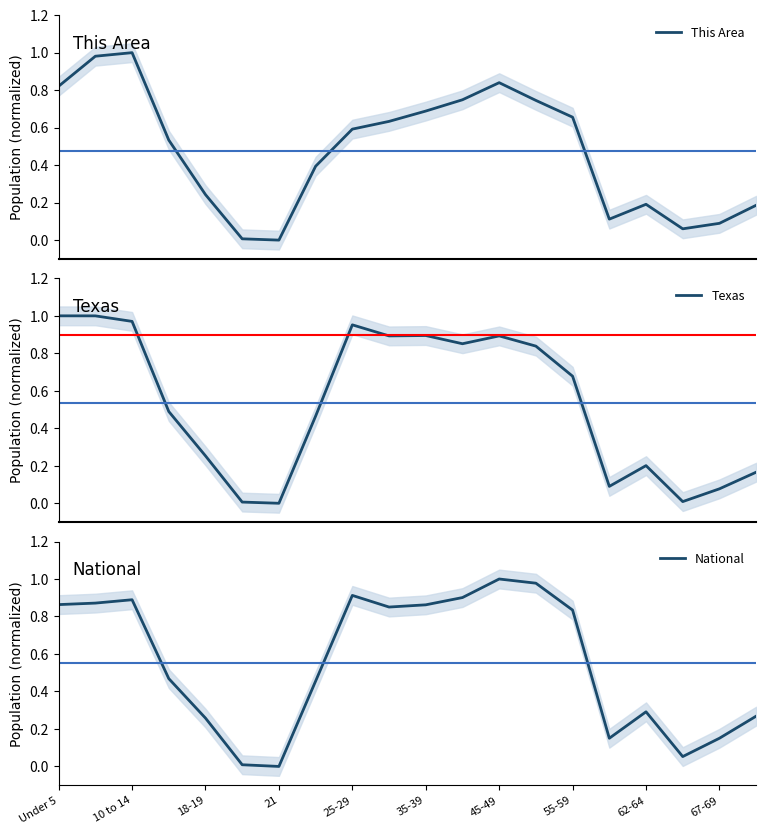

Which series has the widest spread of values?

This Area